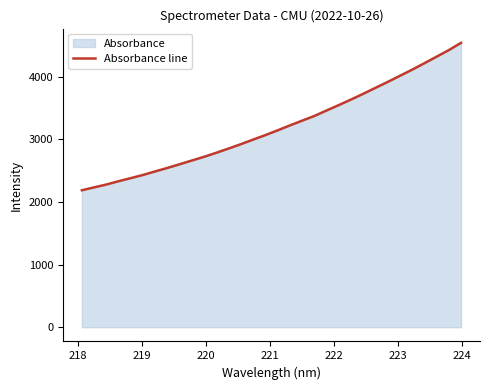

What is the smallest value displayed?

2186.5